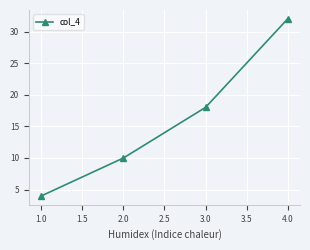

Read the value at 2.0, to the nearest 5.

10